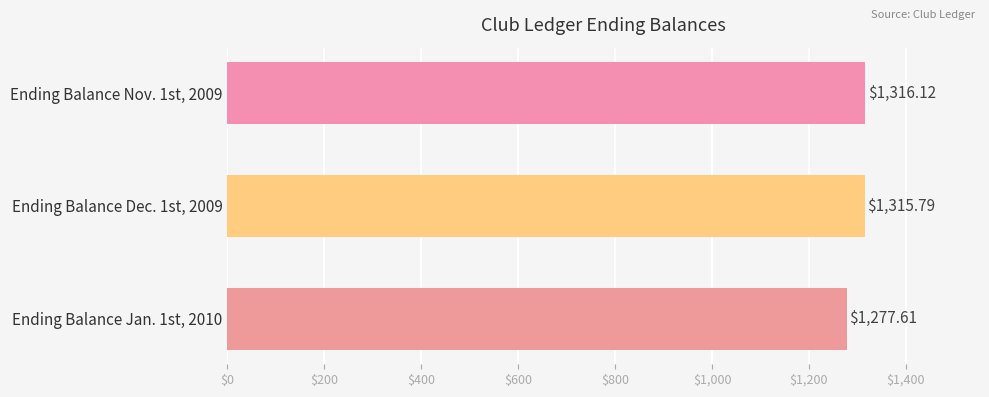

At which category does the chart reach its peak across all series?

Ending Balance Nov. 1st, 2009